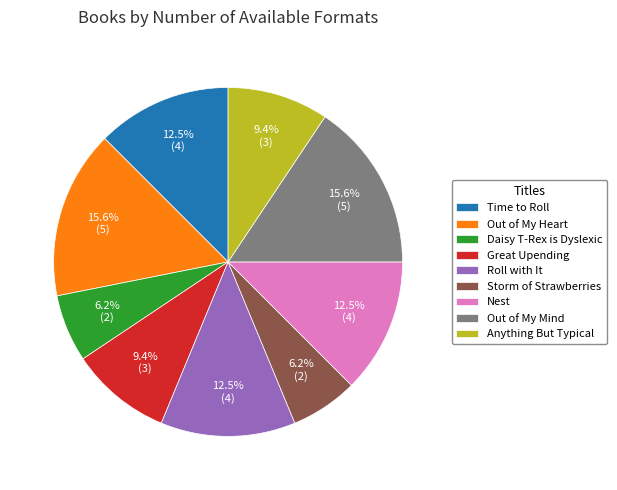

What percentage do Great Upending and Daisy T-Rex is Dyslexic together represent?

15.6%